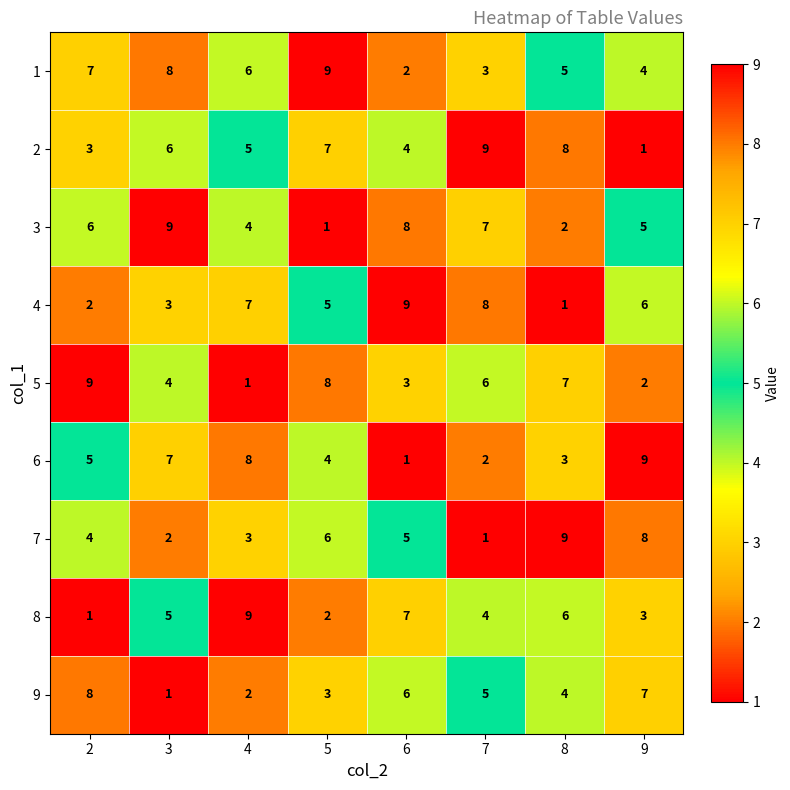

At which label does 3 reach its peak?

3